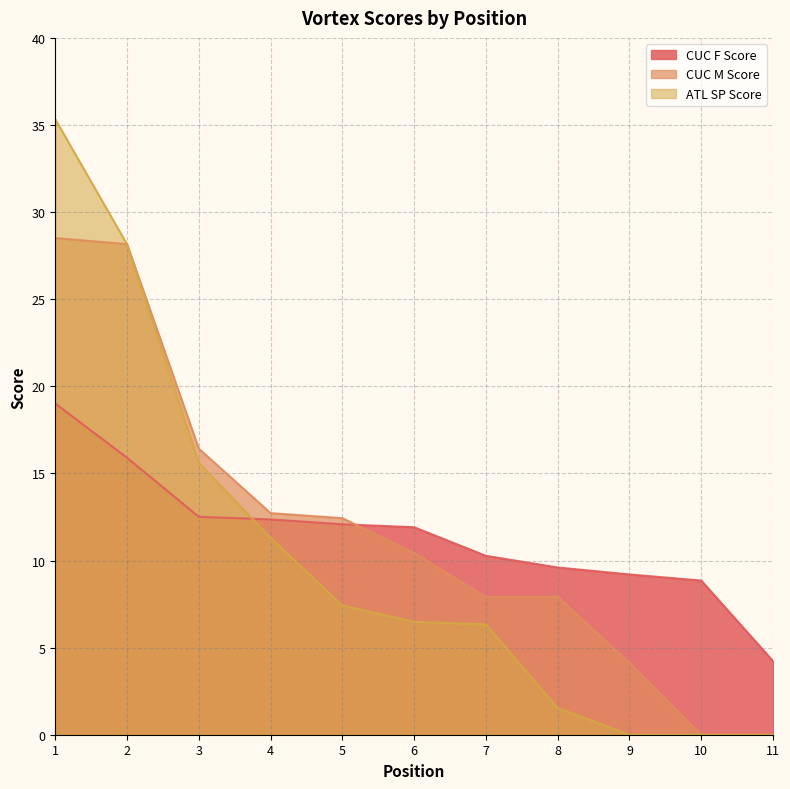

Reading left to right, what are all the values shown in this chart?

CUC F Score: 1=19.0	2=15.9	3=12.5	4=12.4	5=12.1	6=11.9	7=10.3	8=9.6	9=9.2	10=8.8	11=4.2
CUC M Score: 1=28.5	2=28.2	3=16.4	4=12.7	5=12.4	6=10.4	7=7.9	8=7.9	9=4.1	10=0.0	11=0.0
ATL SP Score: 1=35.3	2=28.1	3=15.6	4=11.3	5=7.4	6=6.5	7=6.3	8=1.5	9=0.0	10=0.0	11=0.0